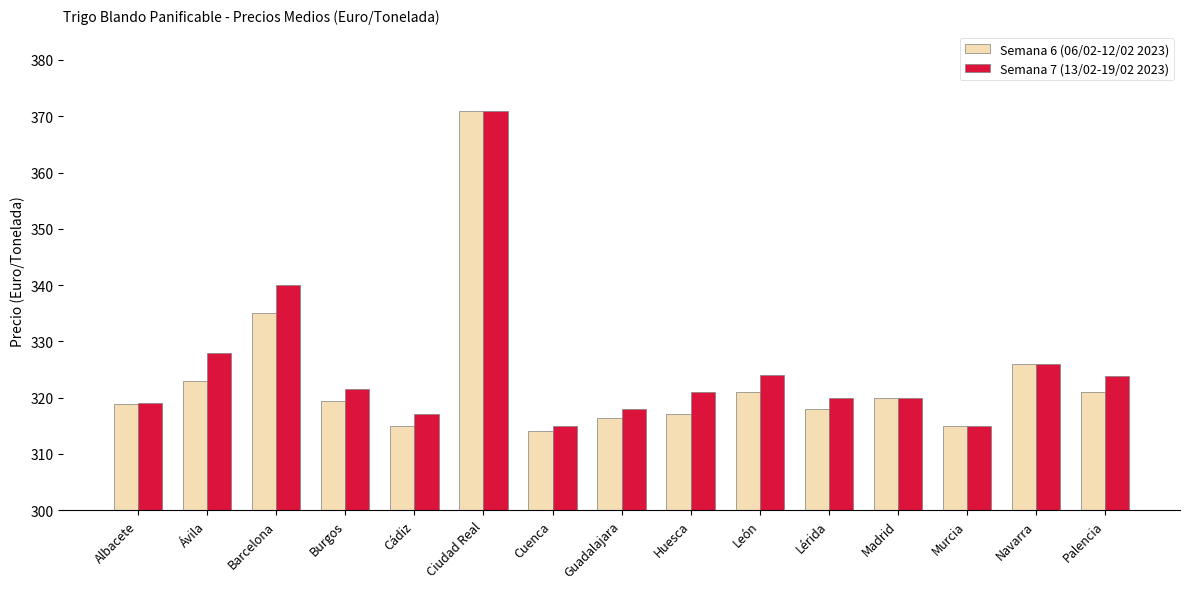

Where is Semana 6 (06/02-12/02 2023) nearest to the value 342?

Barcelona